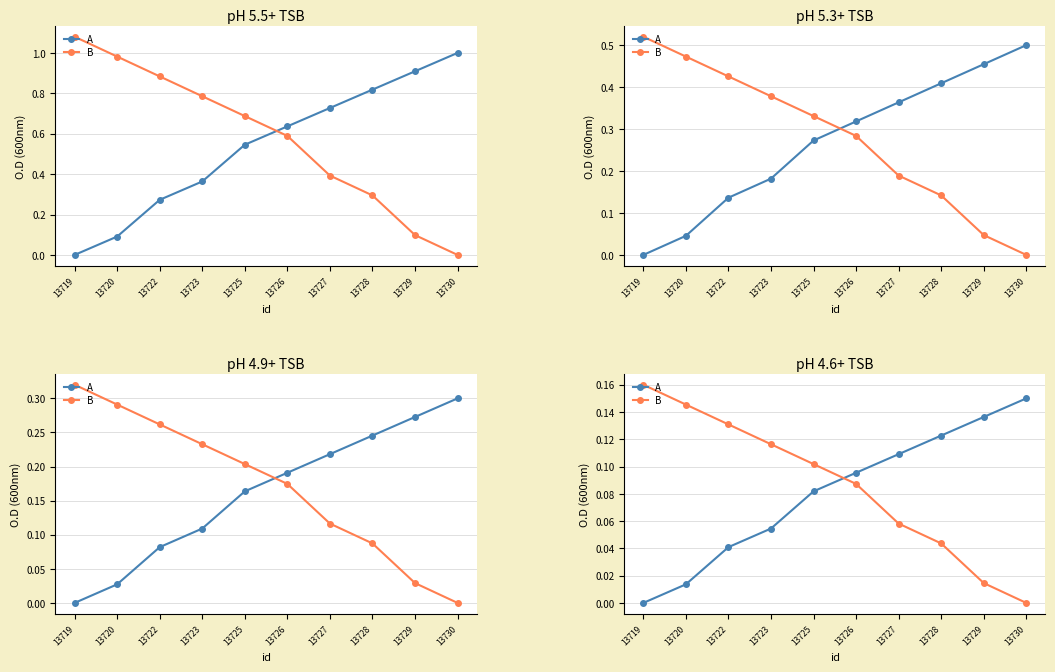

Where do B and A first cross each other?

13725 and 13726